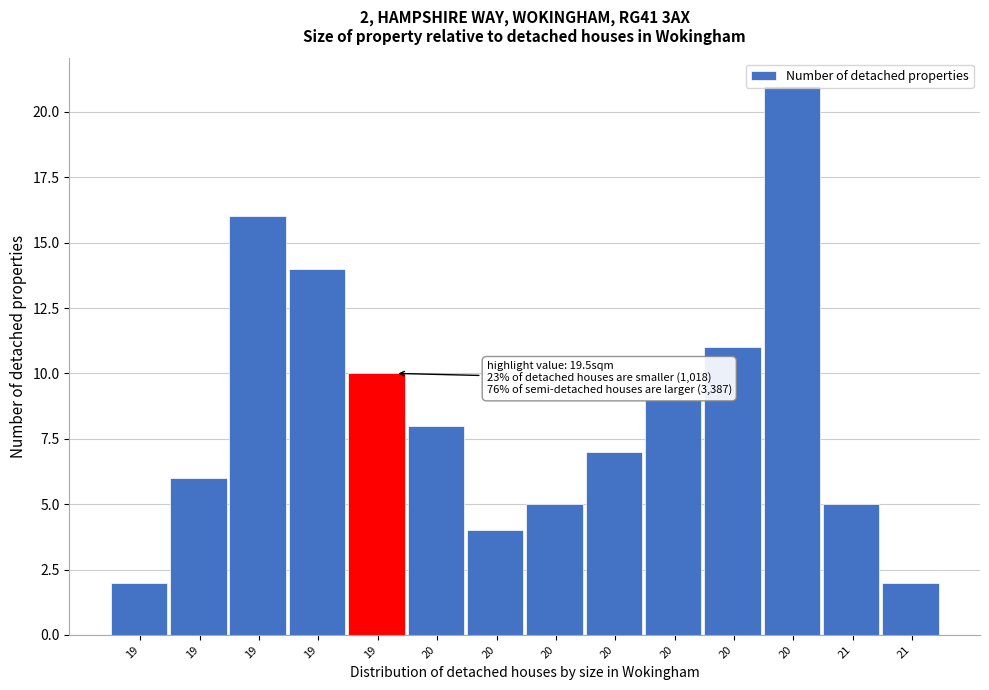

Does the chart contain any negative values?

No